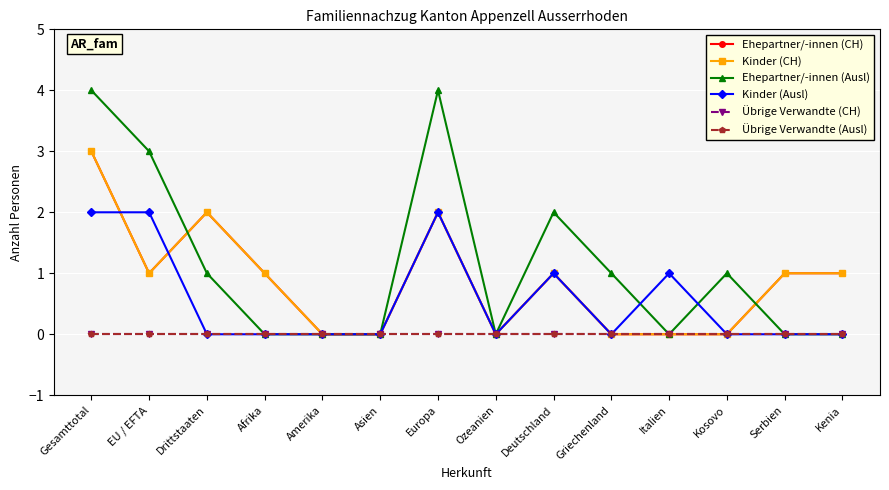

Is this an area chart (filled region under the line)?

No